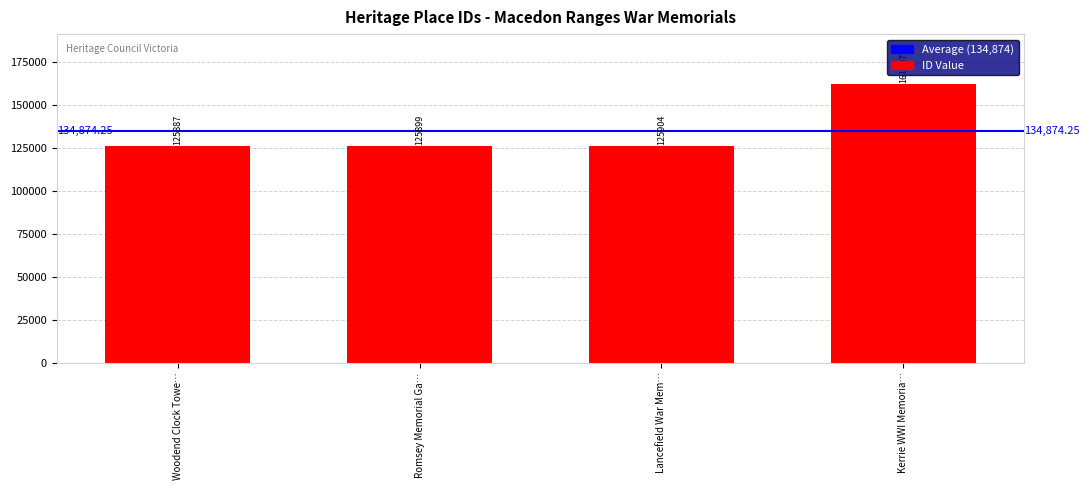

What is the value of the 4th bar from the left?

161807